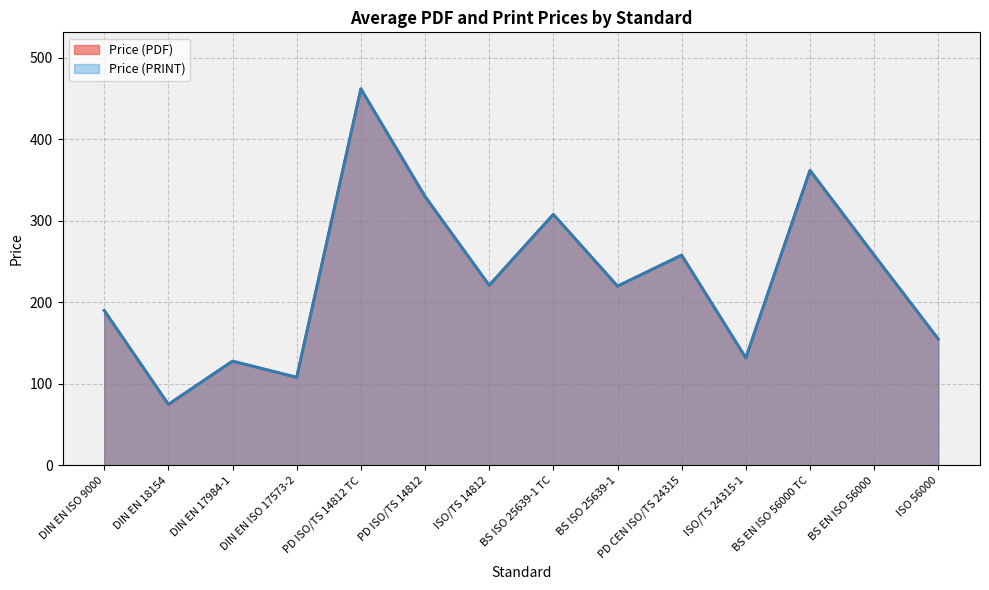

How many data points in Price (PRINT) are less than 221?

7